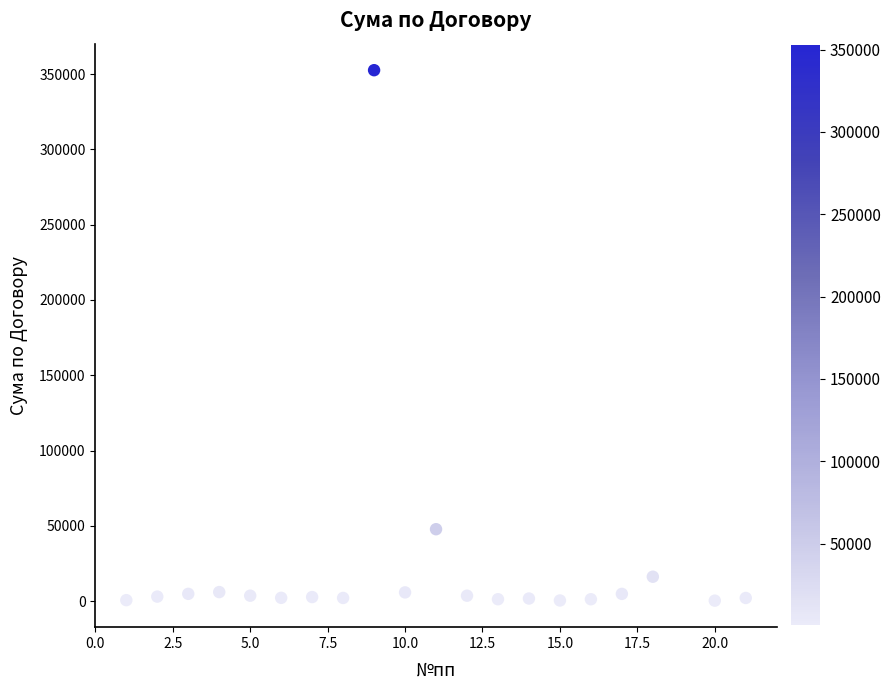

What Y value in the scatter plot is closest to 176428?

47750.2